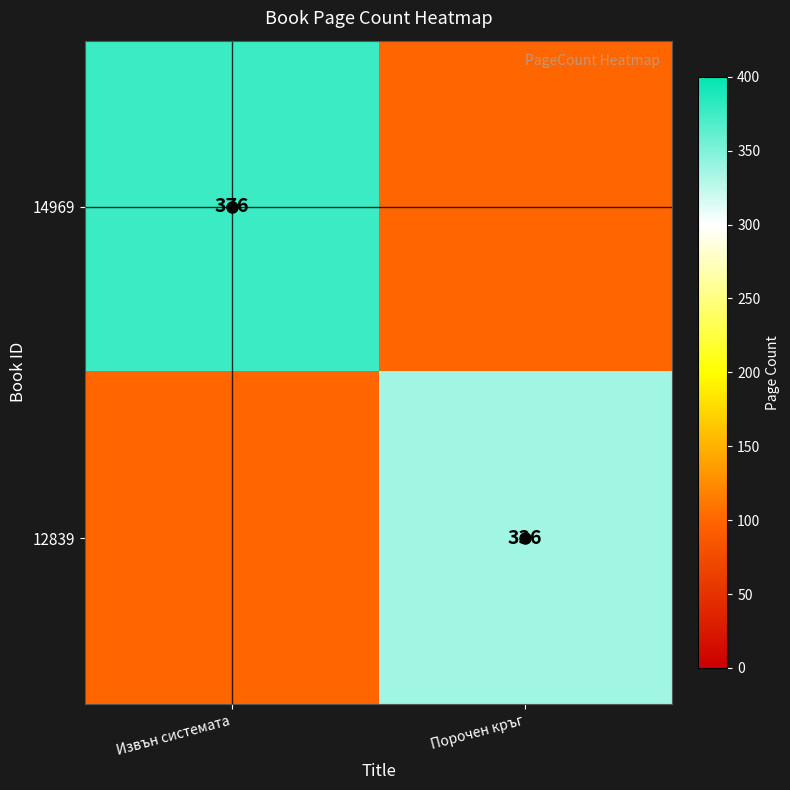

Rank the series by their maximum value, from highest to lowest.

14969, 12839